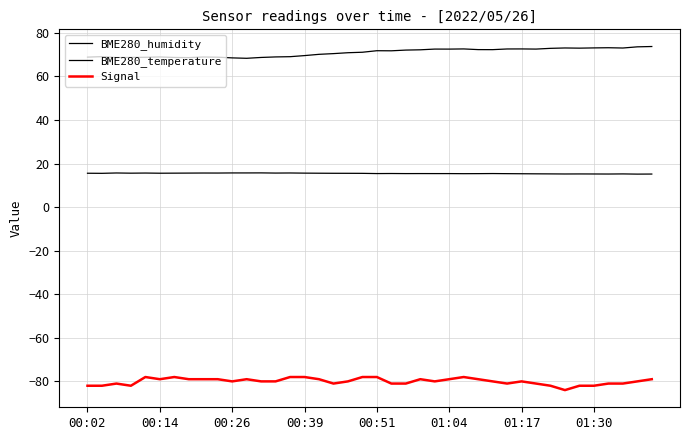

How many lines are shown in the chart?

3